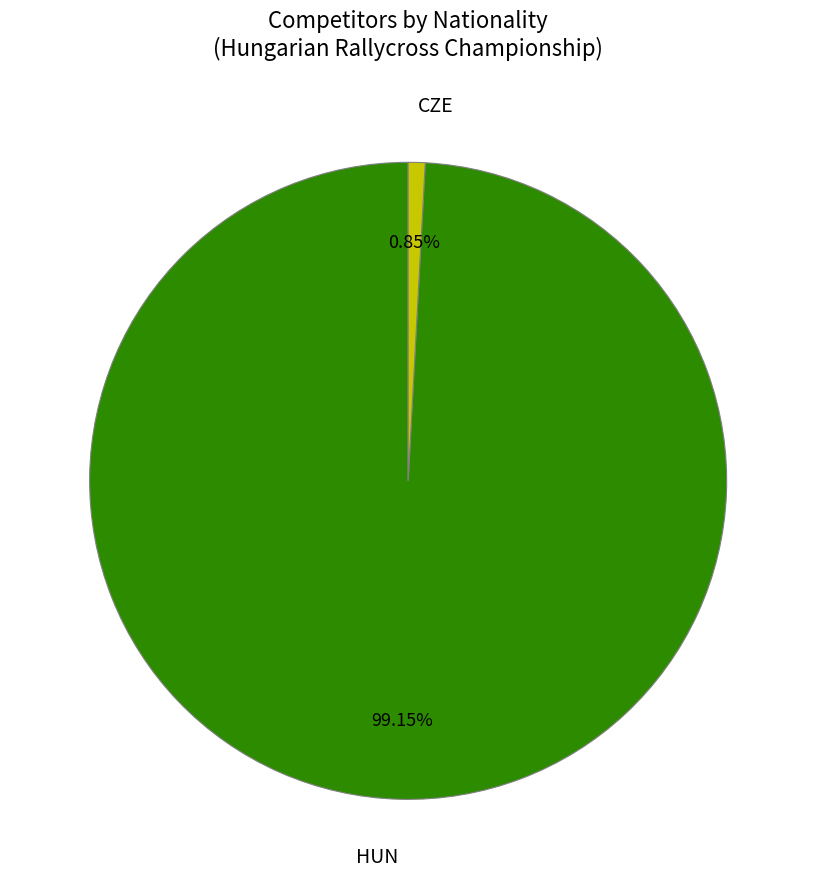

What percentage do CZE and HUN together represent?

100.0%